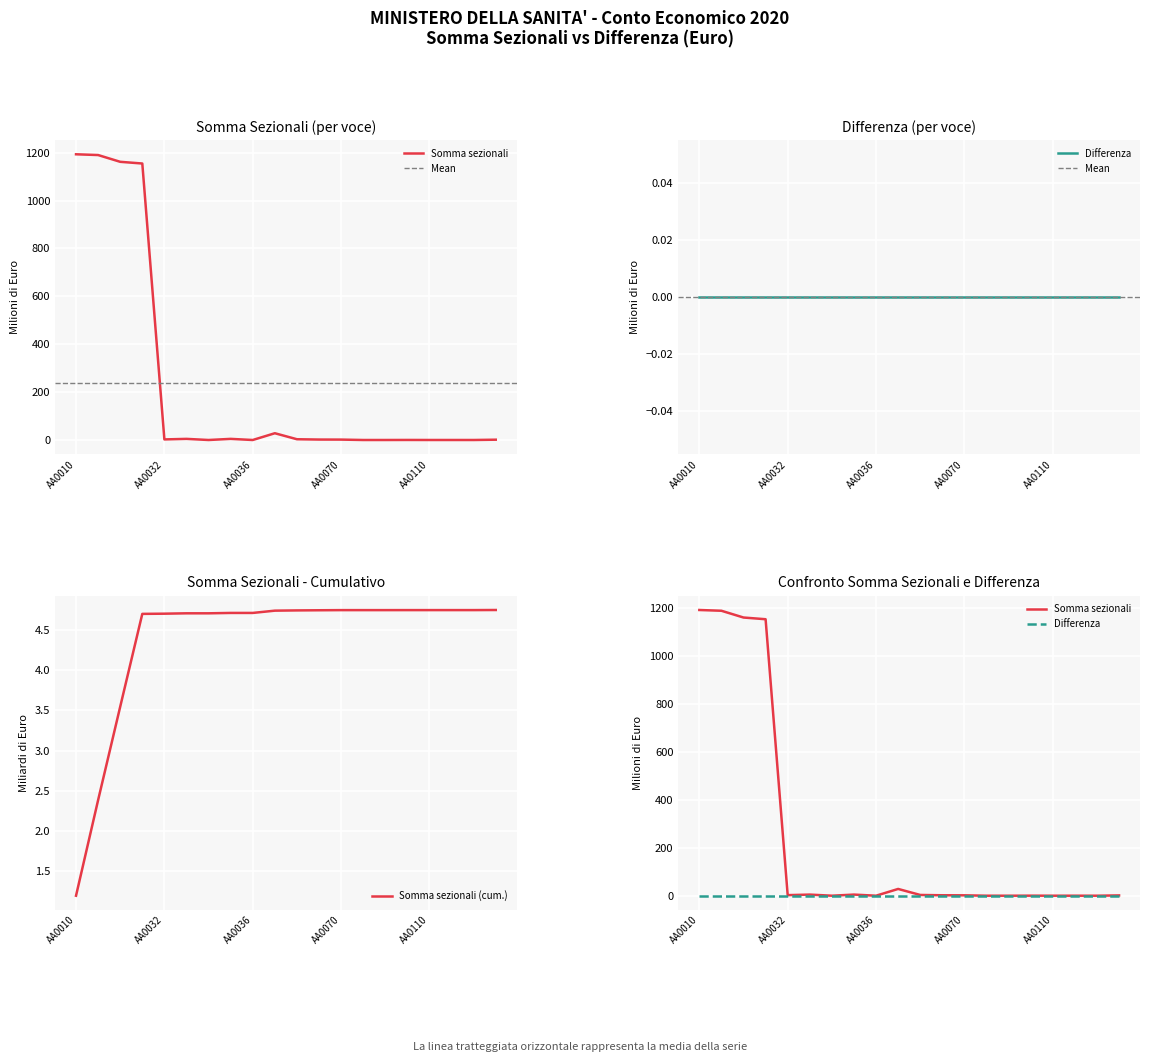

Count the number of data series in this chart.

1